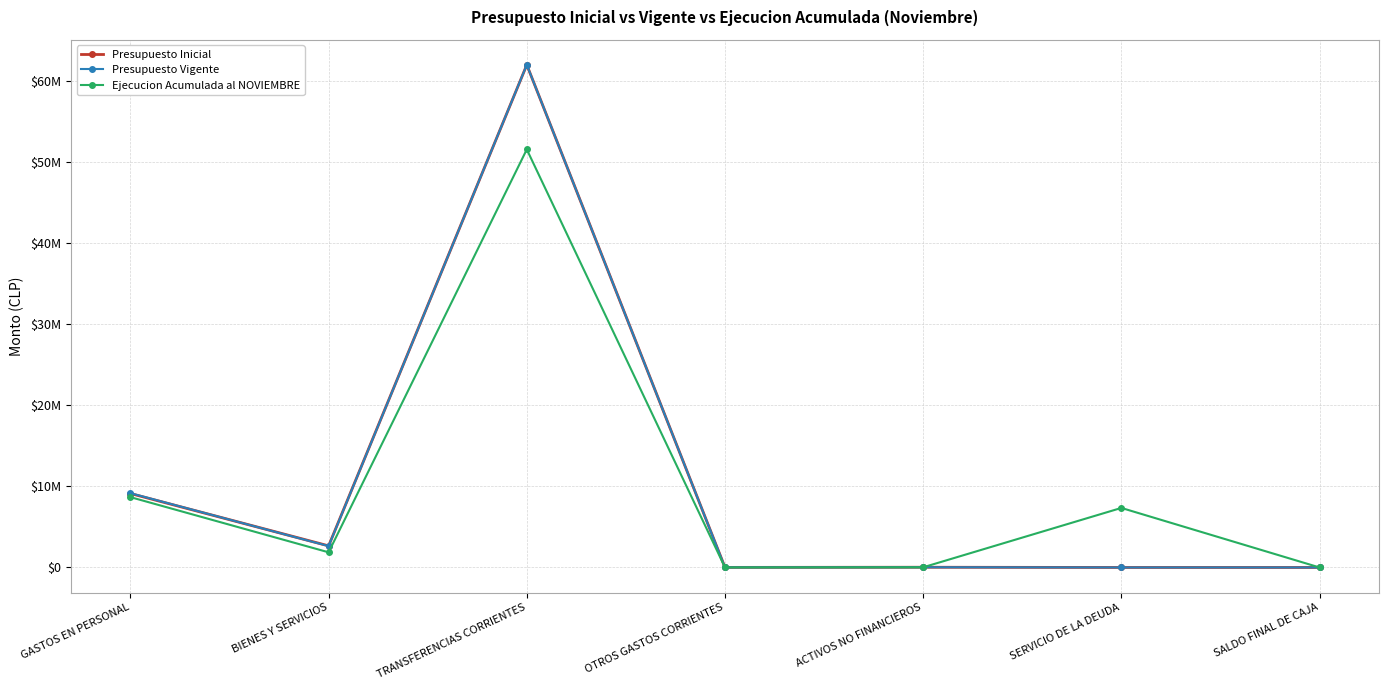

What is the difference between the maximum and minimum values in the Presupuesto Inicial series?

61975157